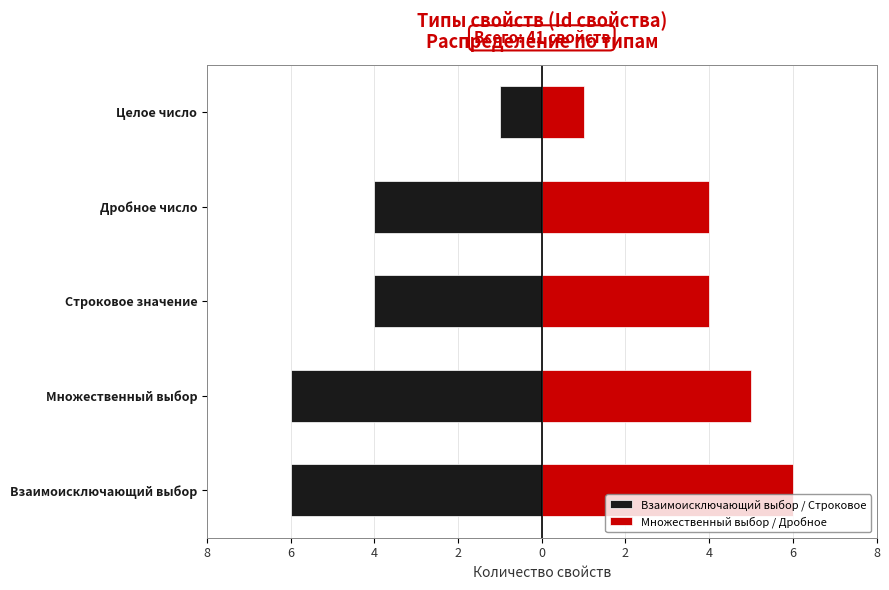

Are the bars horizontal?

Yes